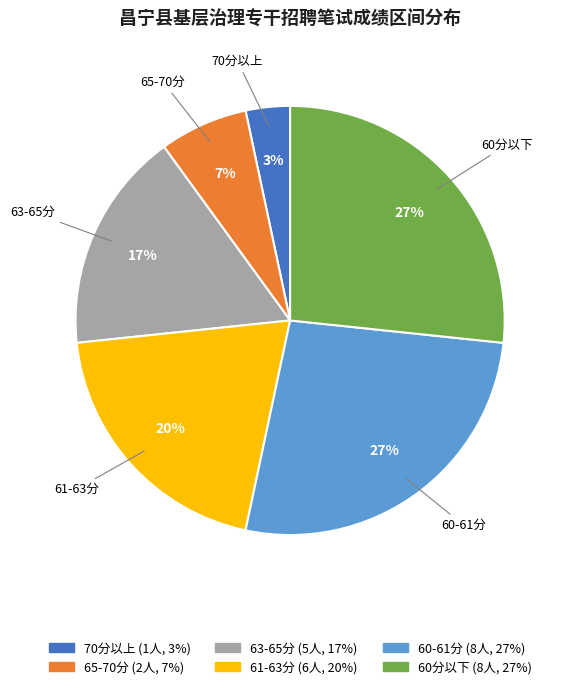

Is there a majority slice in this chart?

No